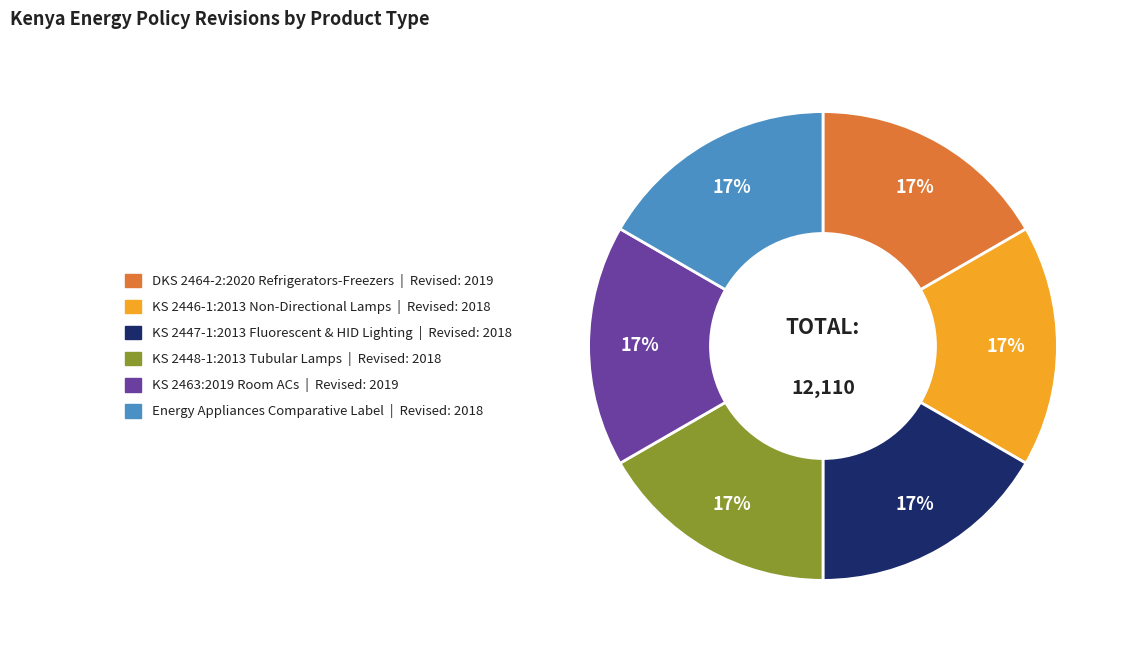

Does any single category account for the majority?

No